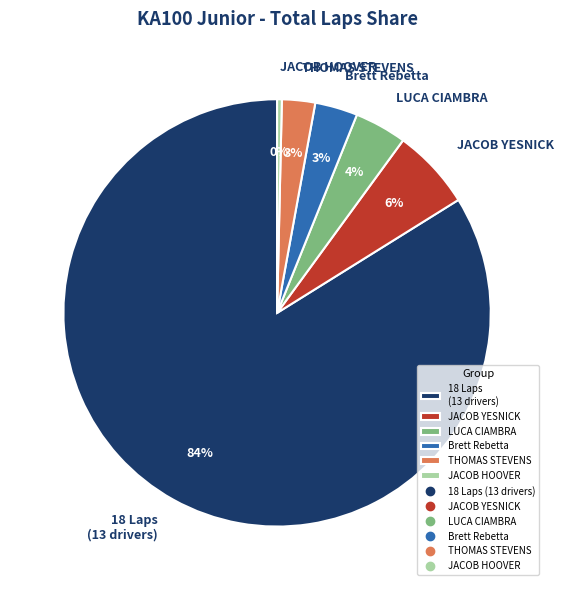

Which slice is the smallest?

JACOB HOOVER